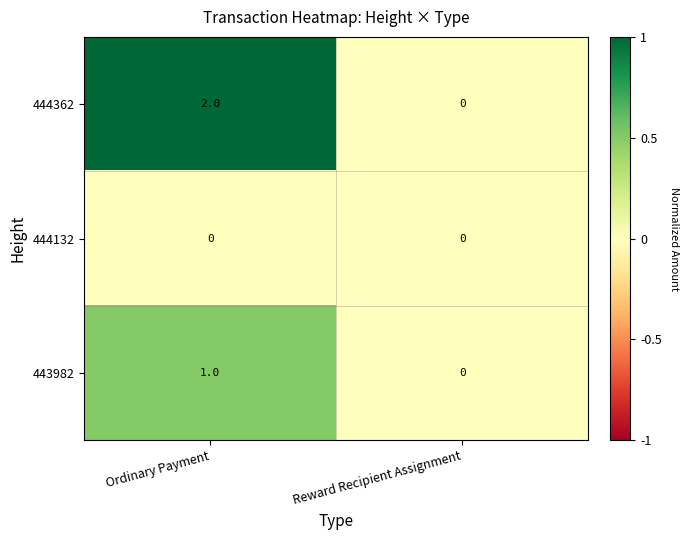

At Ordinary Payment, list the series in order from largest to smallest.

444362, 443982, 444132